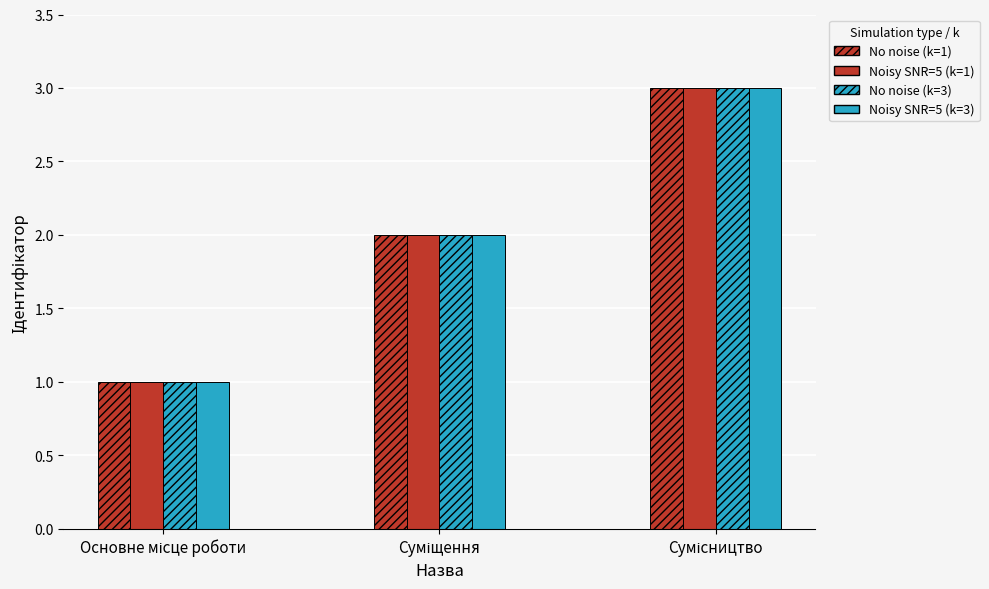

What are all the series names shown in the legend?

No noise (k=1), Noisy SNR=5 (k=1), No noise (k=3), Noisy SNR=5 (k=3)